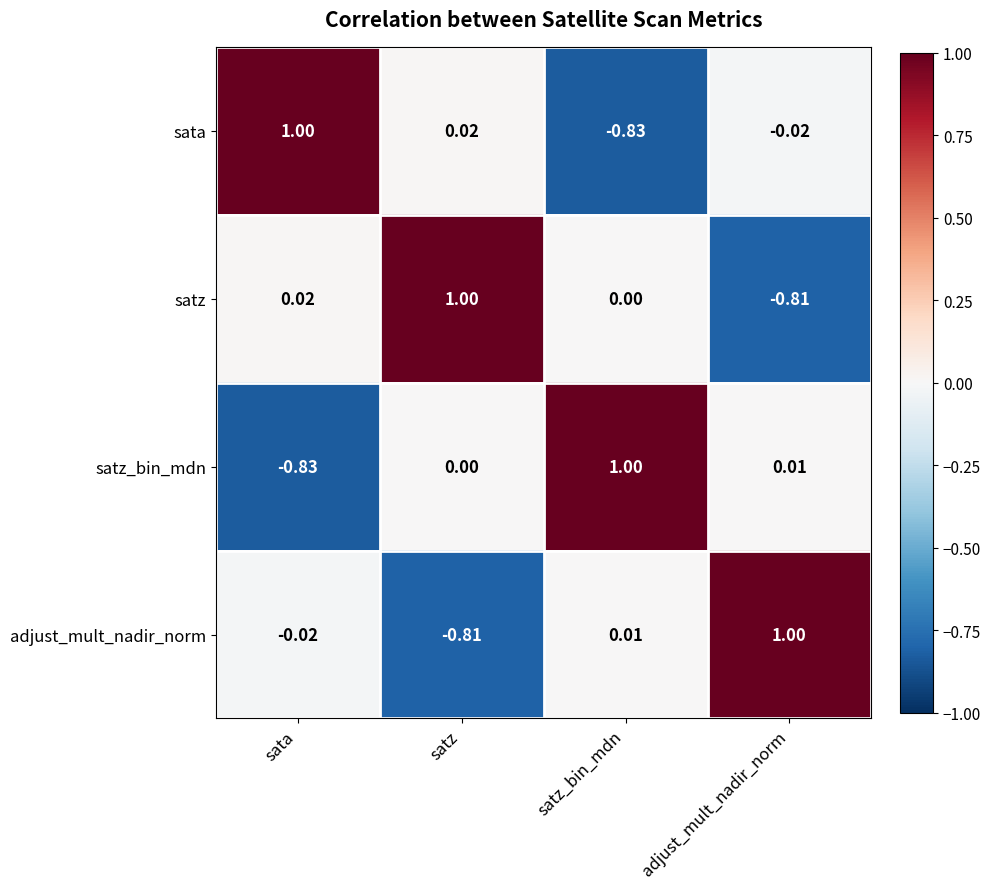

At which label does satz reach its peak?

satz